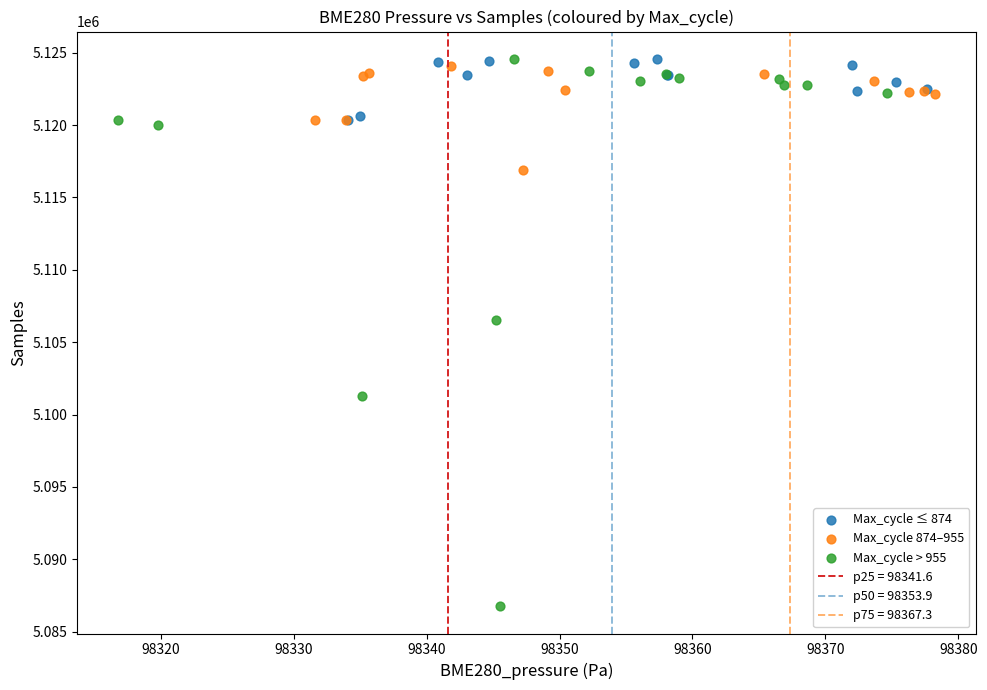

Which series reaches the minimum Y coordinate?

Max_cycle > 955